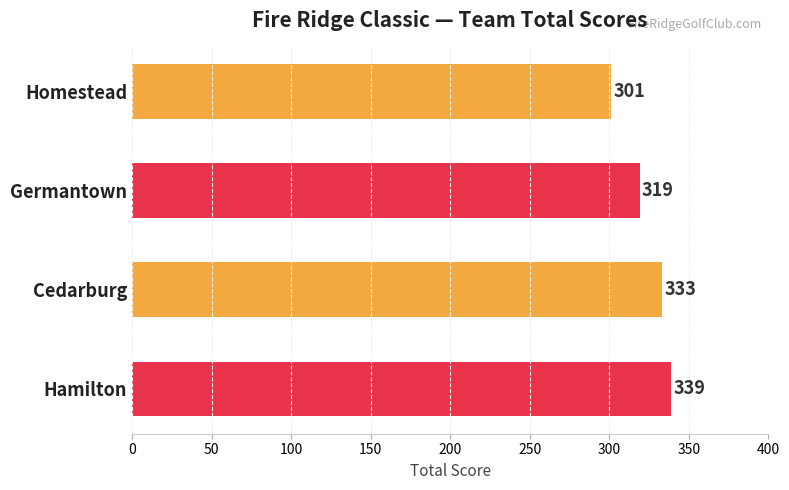

At which label is the value closest to 320?

Germantown